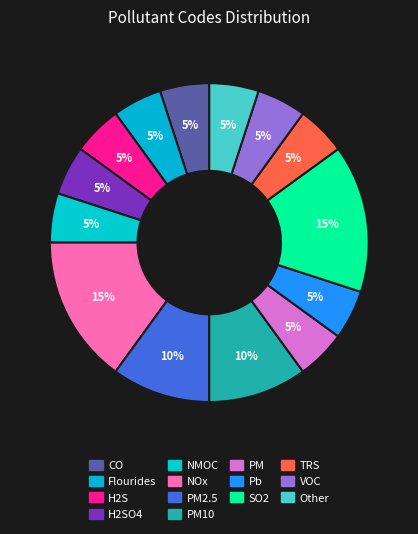

How many segments does this pie chart have?

14